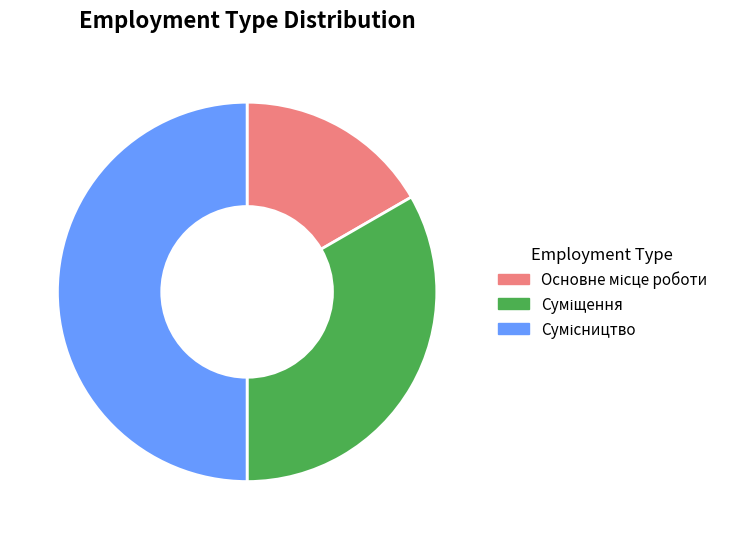

Between Сумісництво and Основне місце роботи, which is larger?

Сумісництво